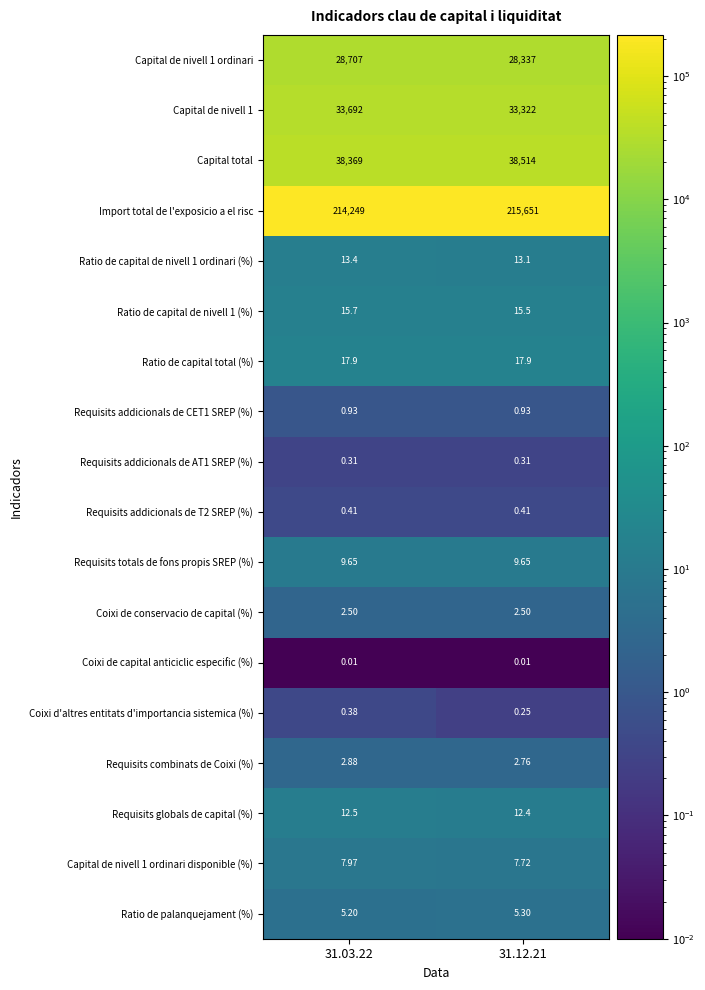

At how many categories does at least one series exceed 198785?

2